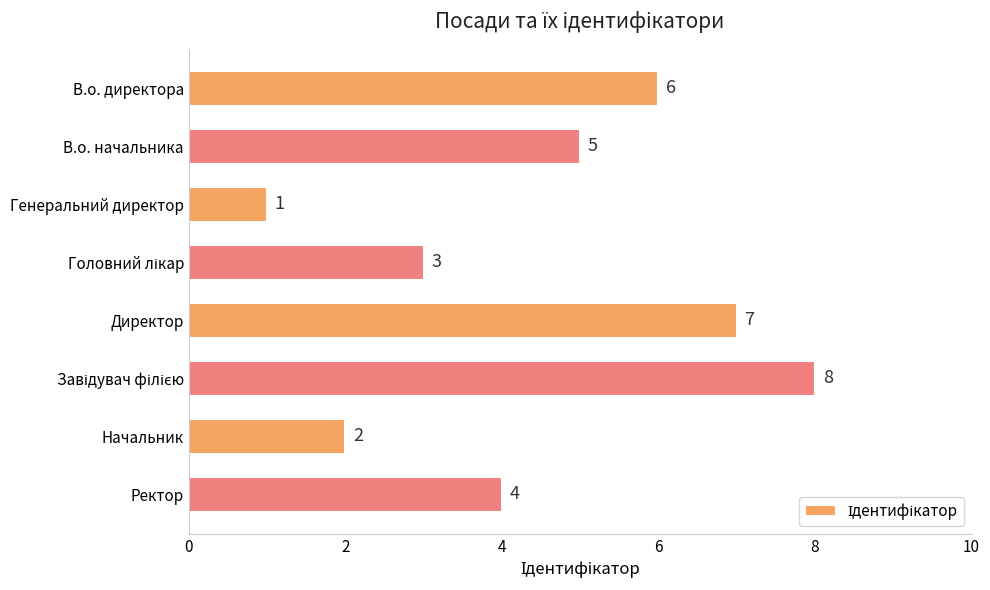

How many values are below 5?

4